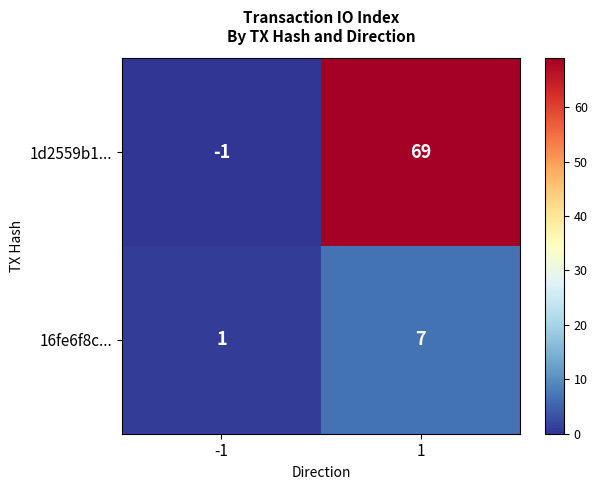

Which series has the largest total across all categories?

1d2559b1...